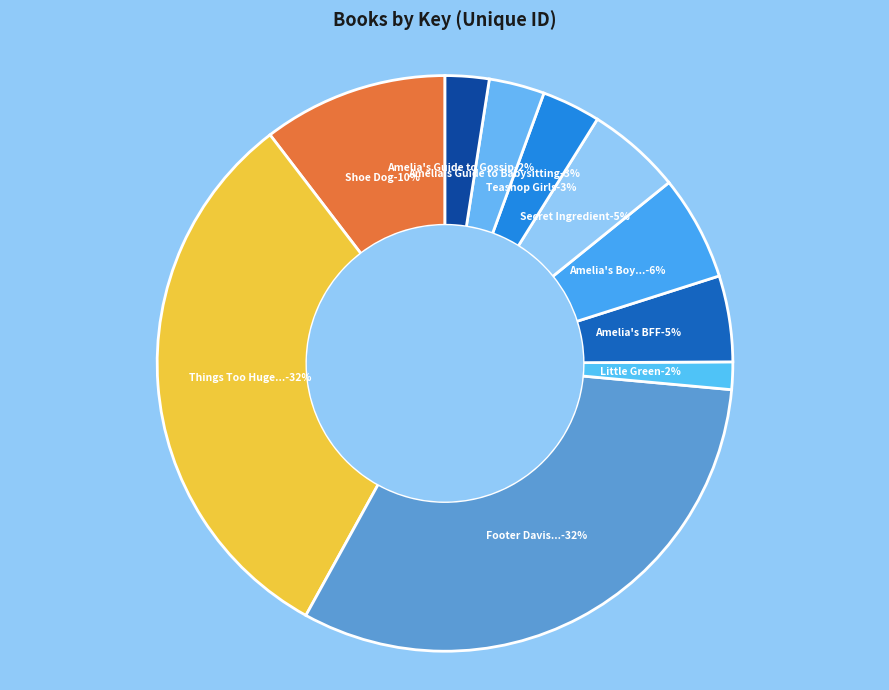

True or false: Shoe Dog accounts for 24% of the total.

False